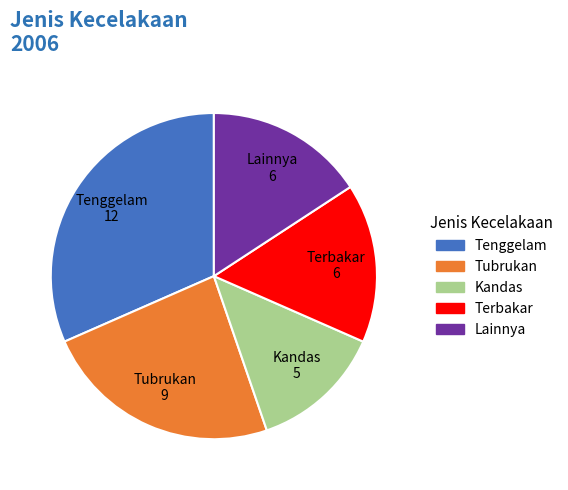

The Kandas slice represents 22% of the pie. True or false?

False